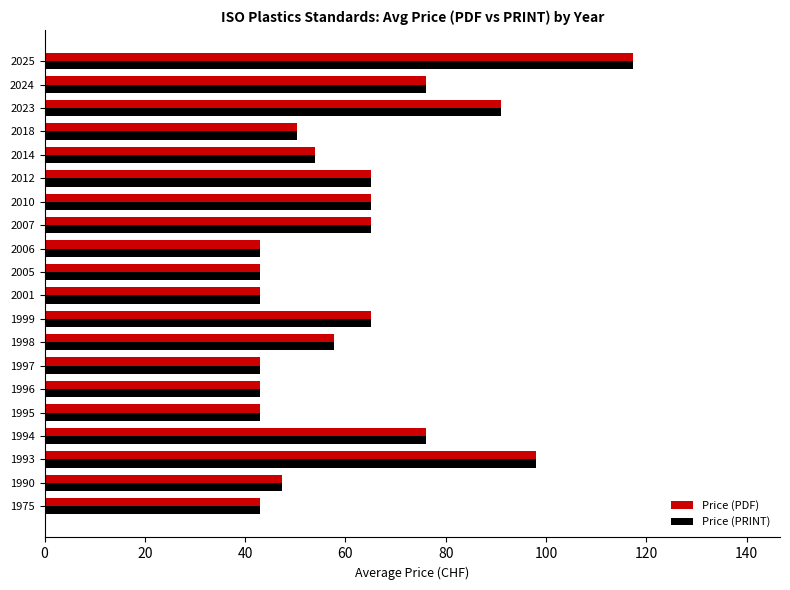

Is it true that Price (PDF) equals 43.0 at 1975?

True